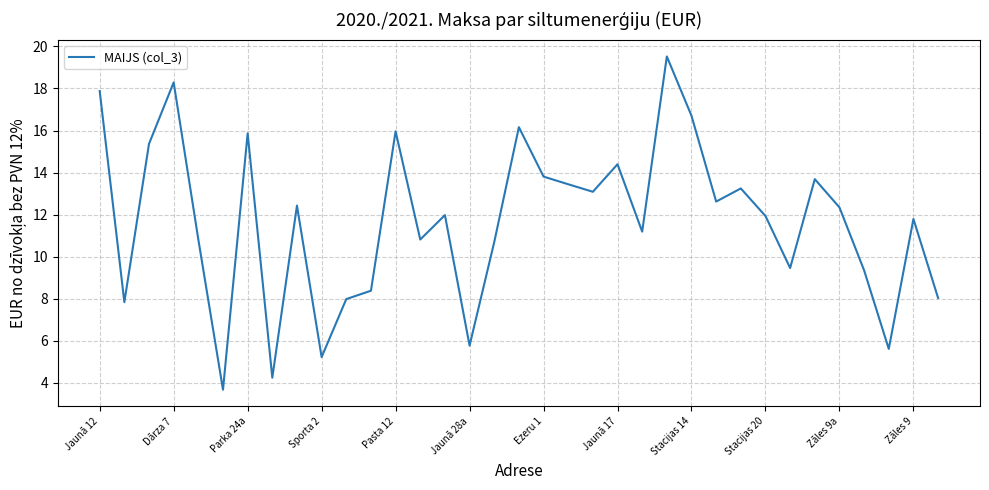

What is the maximum value shown in the chart?

19.5